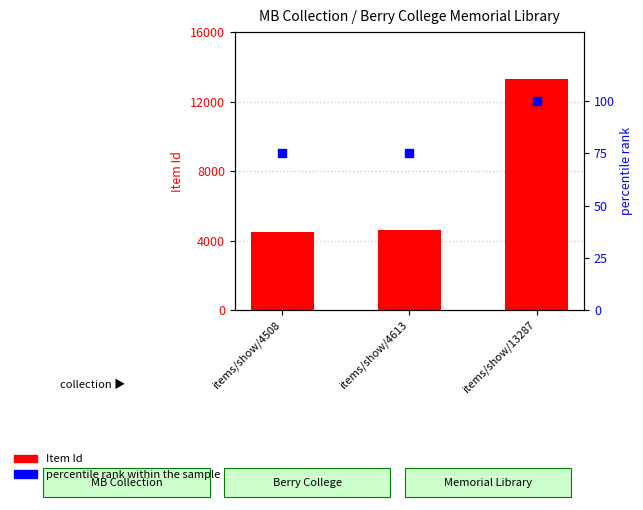

What are all the series names shown in the legend?

Item Id, percentile rank within the sample